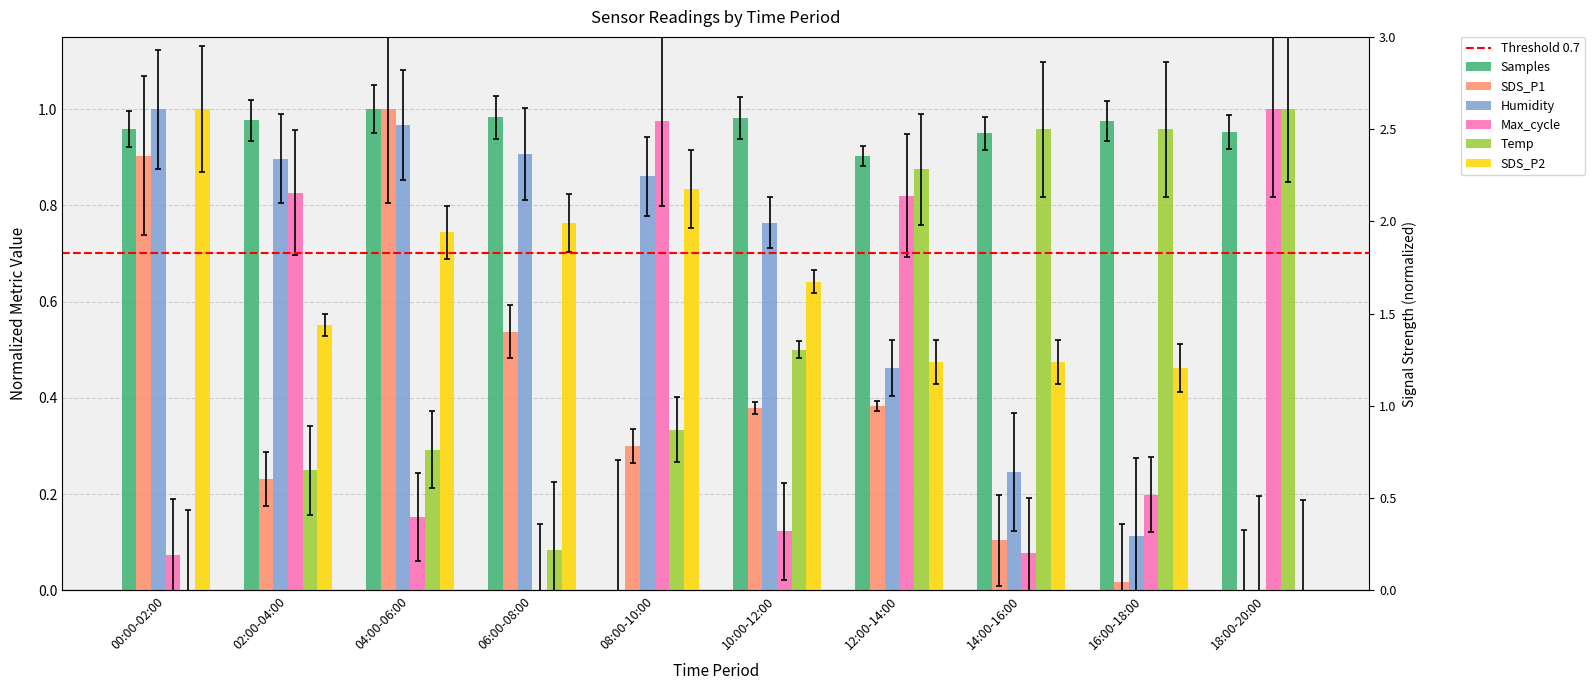

How many values in the Humidity series exceed 0?

9